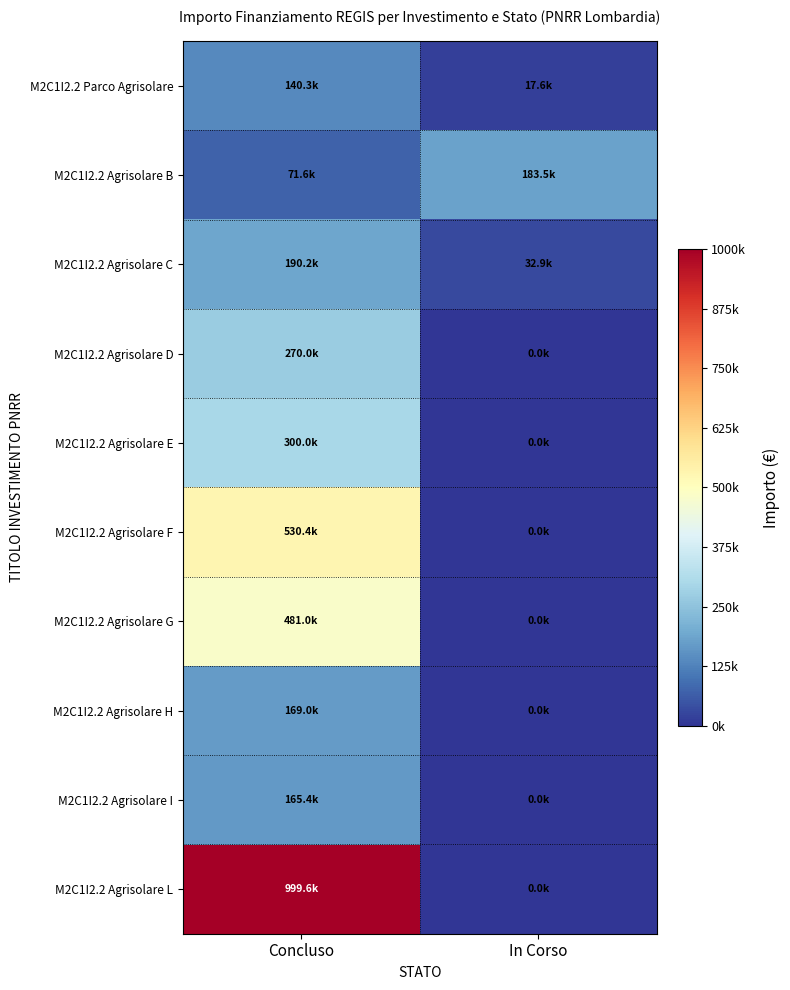

Which category has the lowest value across all series?

In Corso